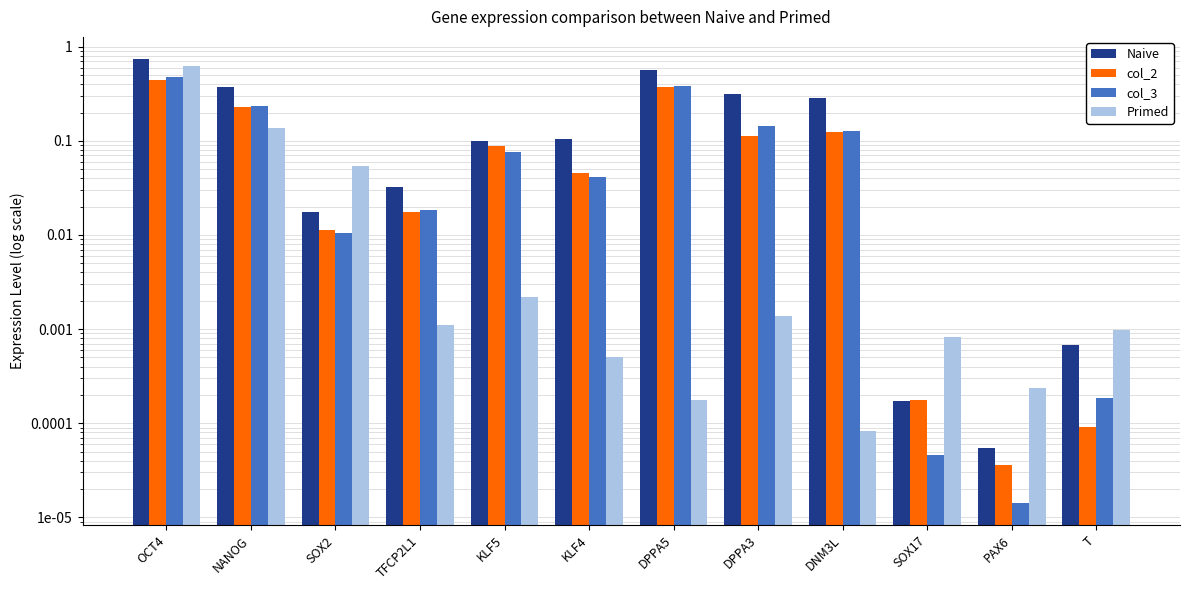

Does the chart contain stacked bars?

No